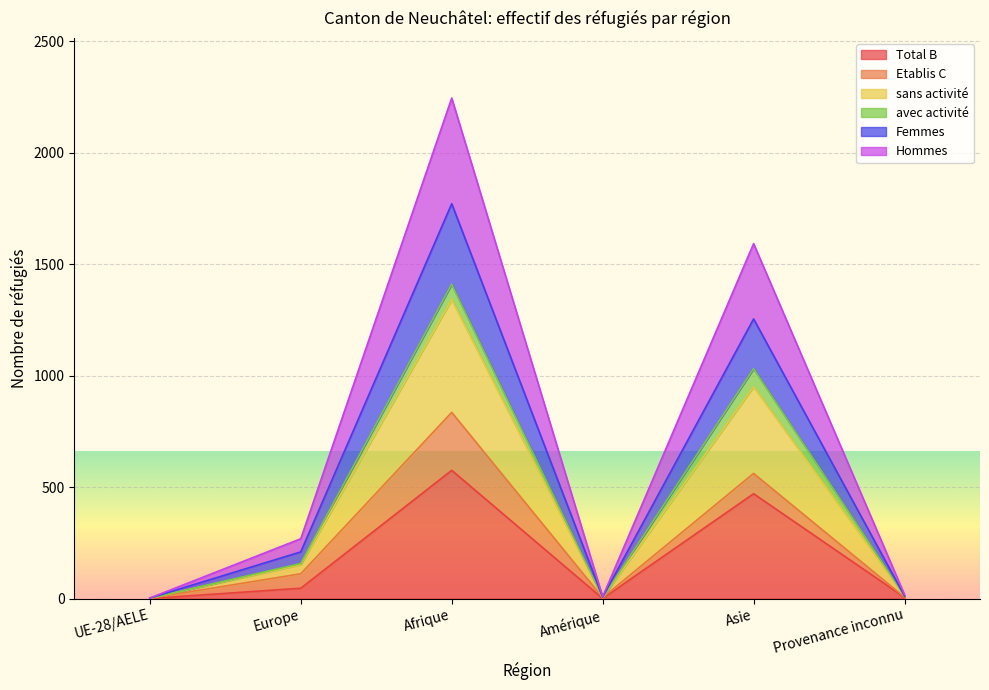

How many lines are shown in the chart?

6